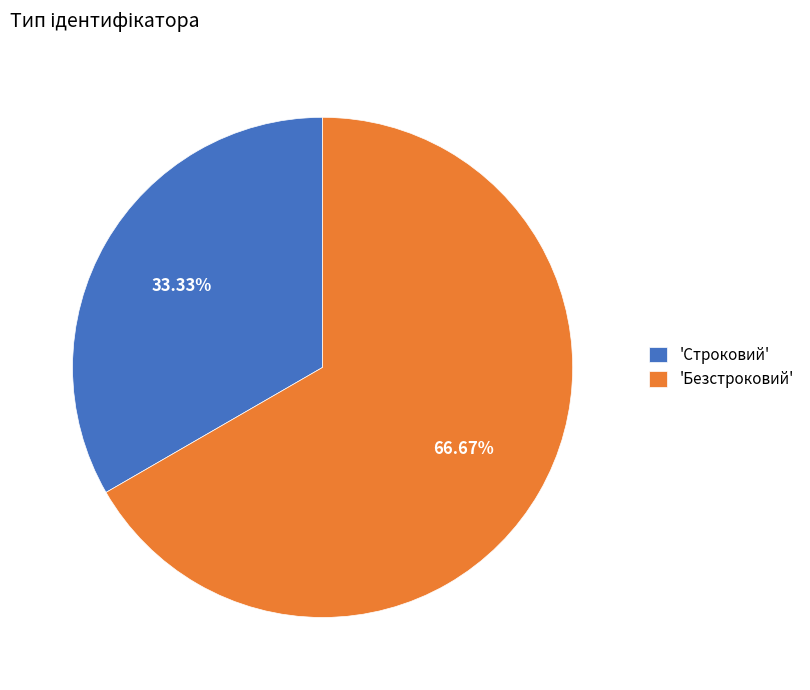

How many segments does this pie chart have?

2